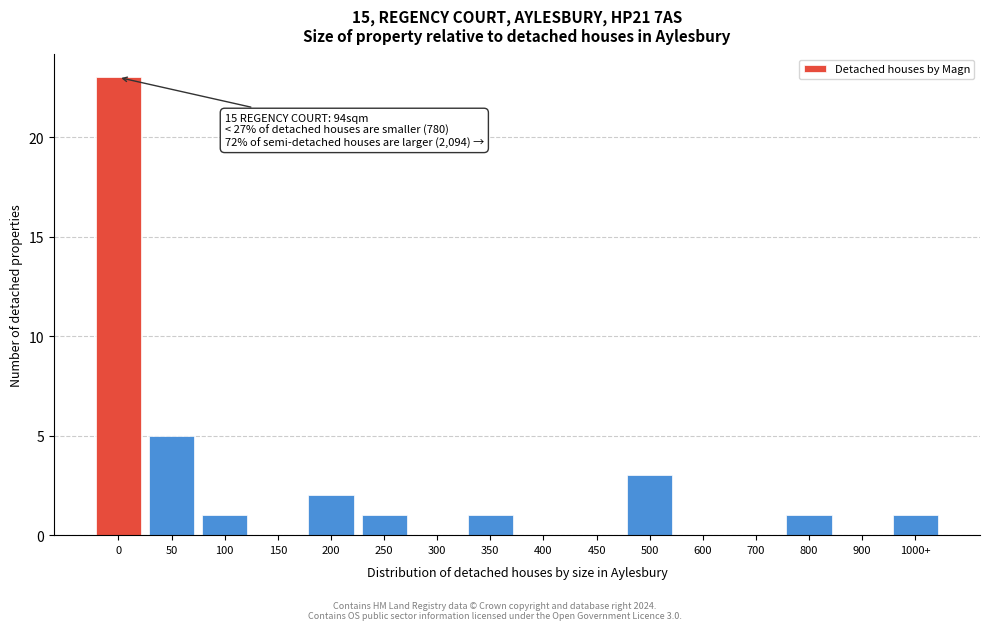

Reading left to right, list all the values displayed in this chart.

0=23	50=5	100=1	150=0	200=2	250=1	300=0	350=1	400=0	450=0	500=3	600=0	700=0	800=1	900=0	1000+=1